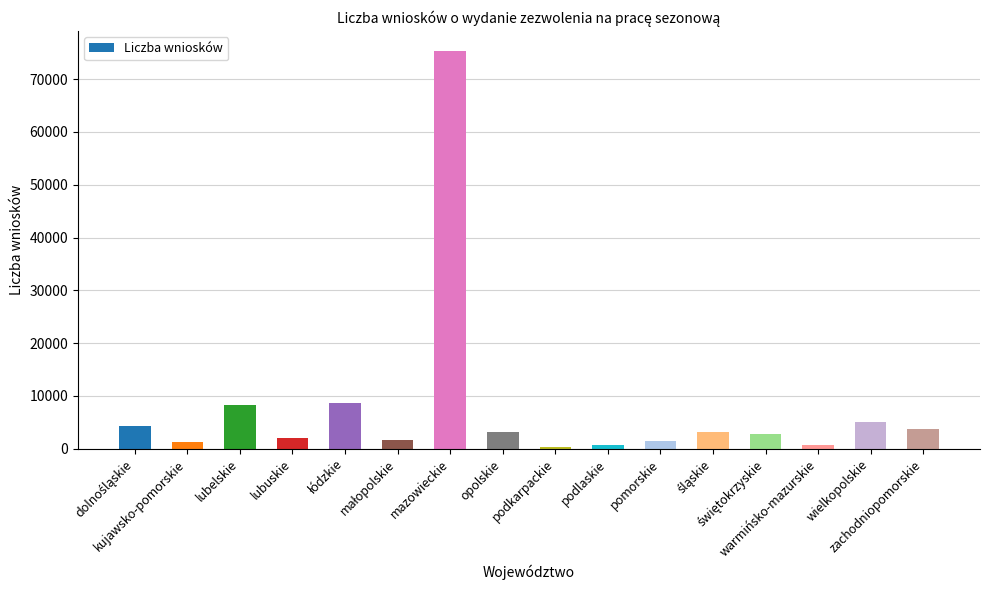

What is the sum of all values?

123029